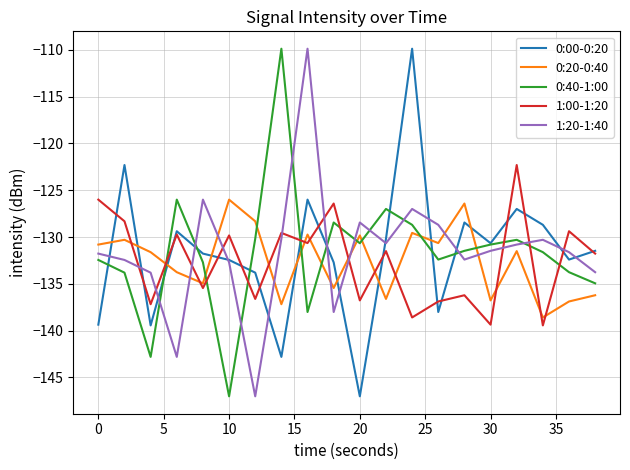

What is the maximum value for 0:20-0:40?

-126.0